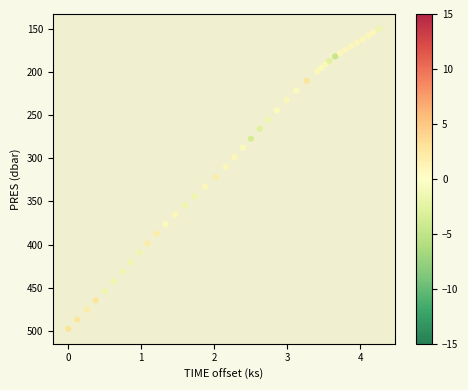

What is the range of X values (max minus min)?

4.3